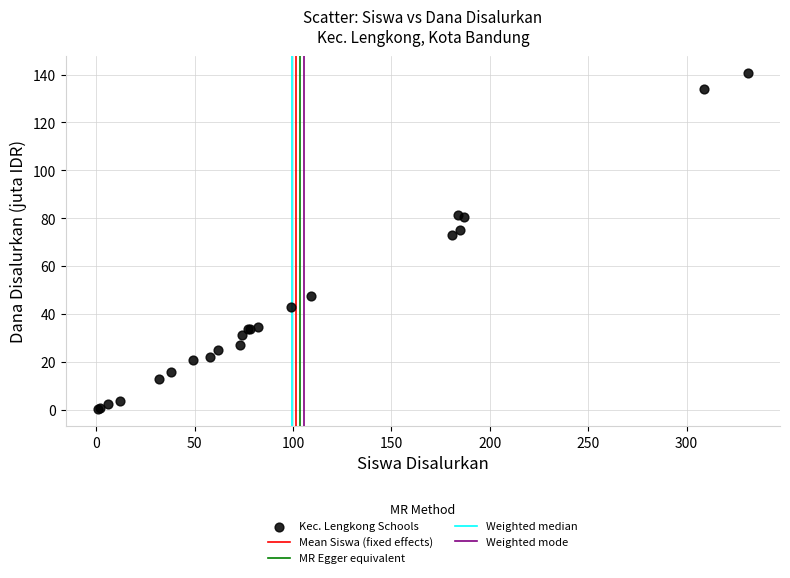

What Y value in the scatter plot is closest to 70?

72.9